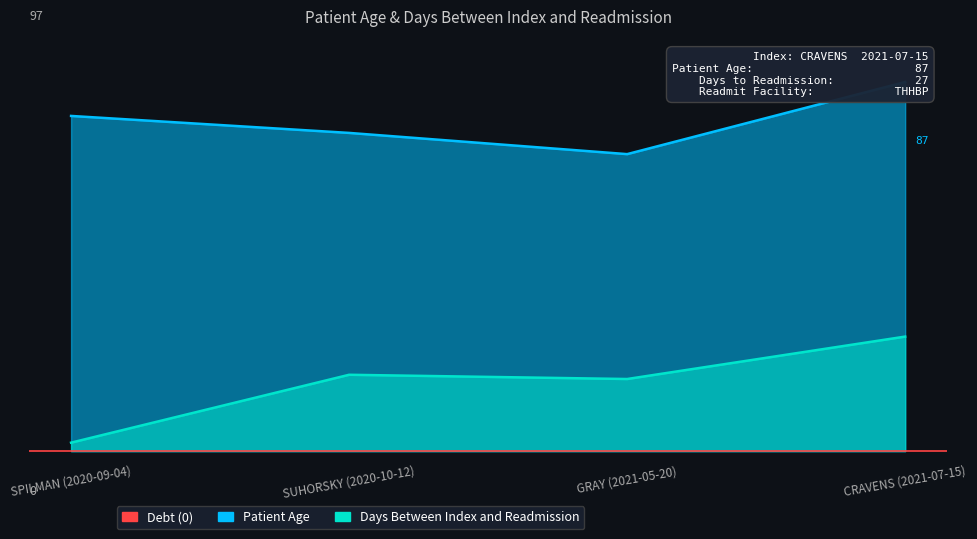

What is the average value of the Days Between Index and Readmission series?

16